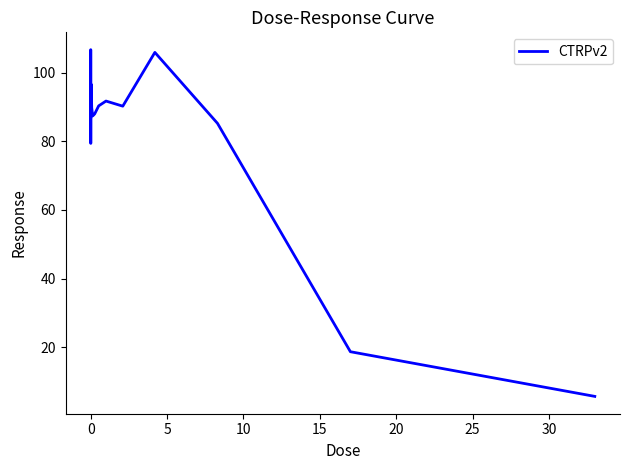

What is the difference between the maximum and minimum values?

101.2